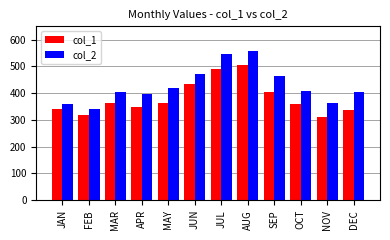

The col_2 series shows 360 at JAN. True or false?

True